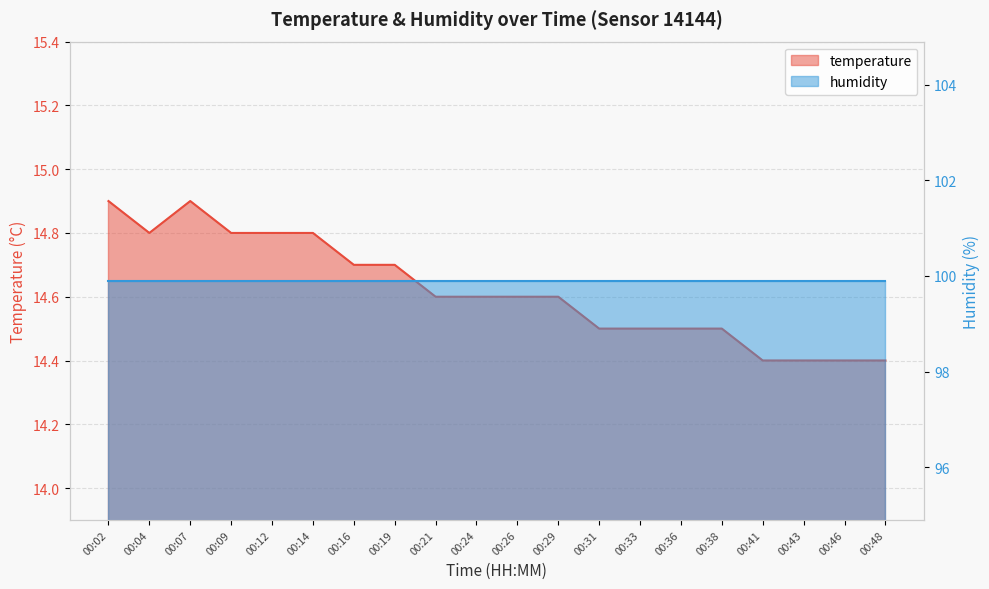

List the labels in order of value, largest first.

00:02, 00:07, 00:04, 00:09, 00:12, 00:14, 00:16, 00:19, 00:21, 00:24, 00:26, 00:29, 00:31, 00:33, 00:36, 00:38, 00:41, 00:43, 00:46, 00:48